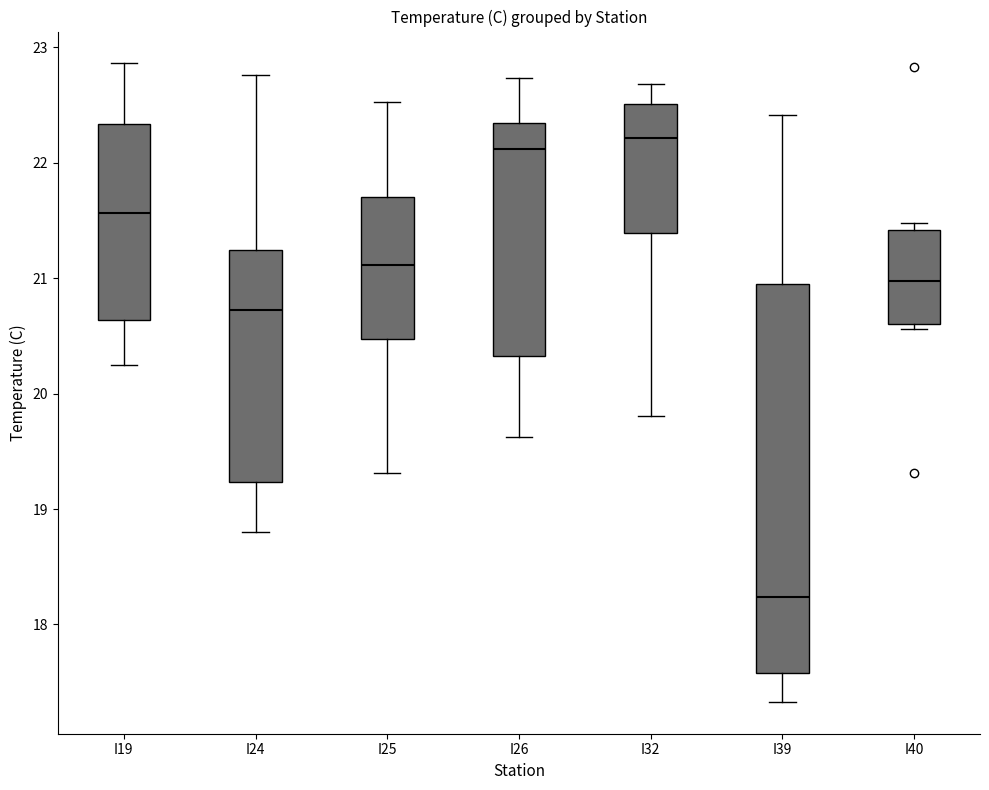

Reading left to right, transcribe this box plot: for each box, give where its median line is, the range the box spans, and where its two whiskers end, as read against the y-axis. The values are not printed on the chart, so give them approximately, as read against the axis.

I19: median 21.6, box 20.6 to 22.3, whiskers 20.3 to 22.9
I24: median 20.7, box 19.2 to 21.2, whiskers 18.8 to 22.8
I25: median 21.1, box 20.5 to 21.7, whiskers 19.3 to 22.5
I26: median 22.1, box 20.3 to 22.3, whiskers 19.6 to 22.7
I32: median 22.2, box 21.4 to 22.5, whiskers 19.8 to 22.7
I39: median 18.2, box 17.6 to 20.9, whiskers 17.3 to 22.4
I40: median 21.0, box 20.6 to 21.4, whiskers 20.6 (just below the box's lower edge) to 21.5